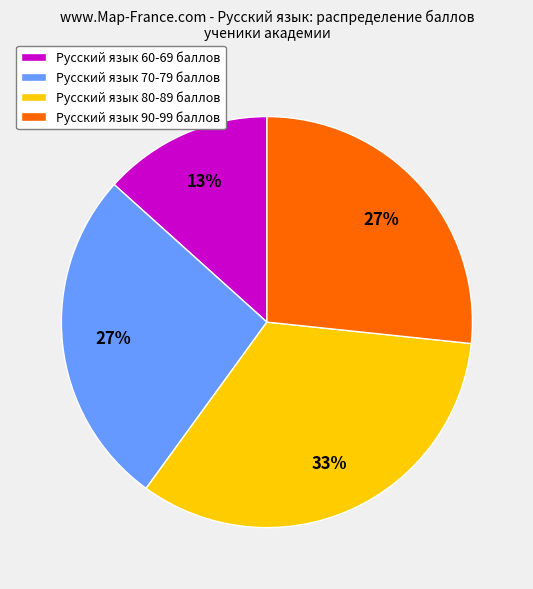

Which has a higher value, Русский язык 90-99 баллов or Русский язык 80-89 баллов?

Русский язык 80-89 баллов